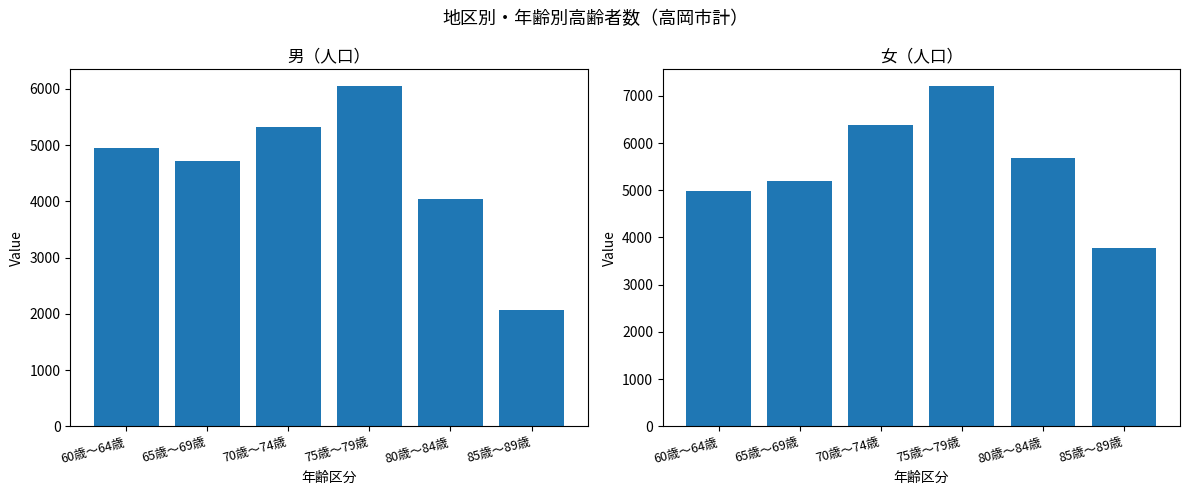

Between 60歳～64歳 and 75歳～79歳, which is larger?

75歳～79歳